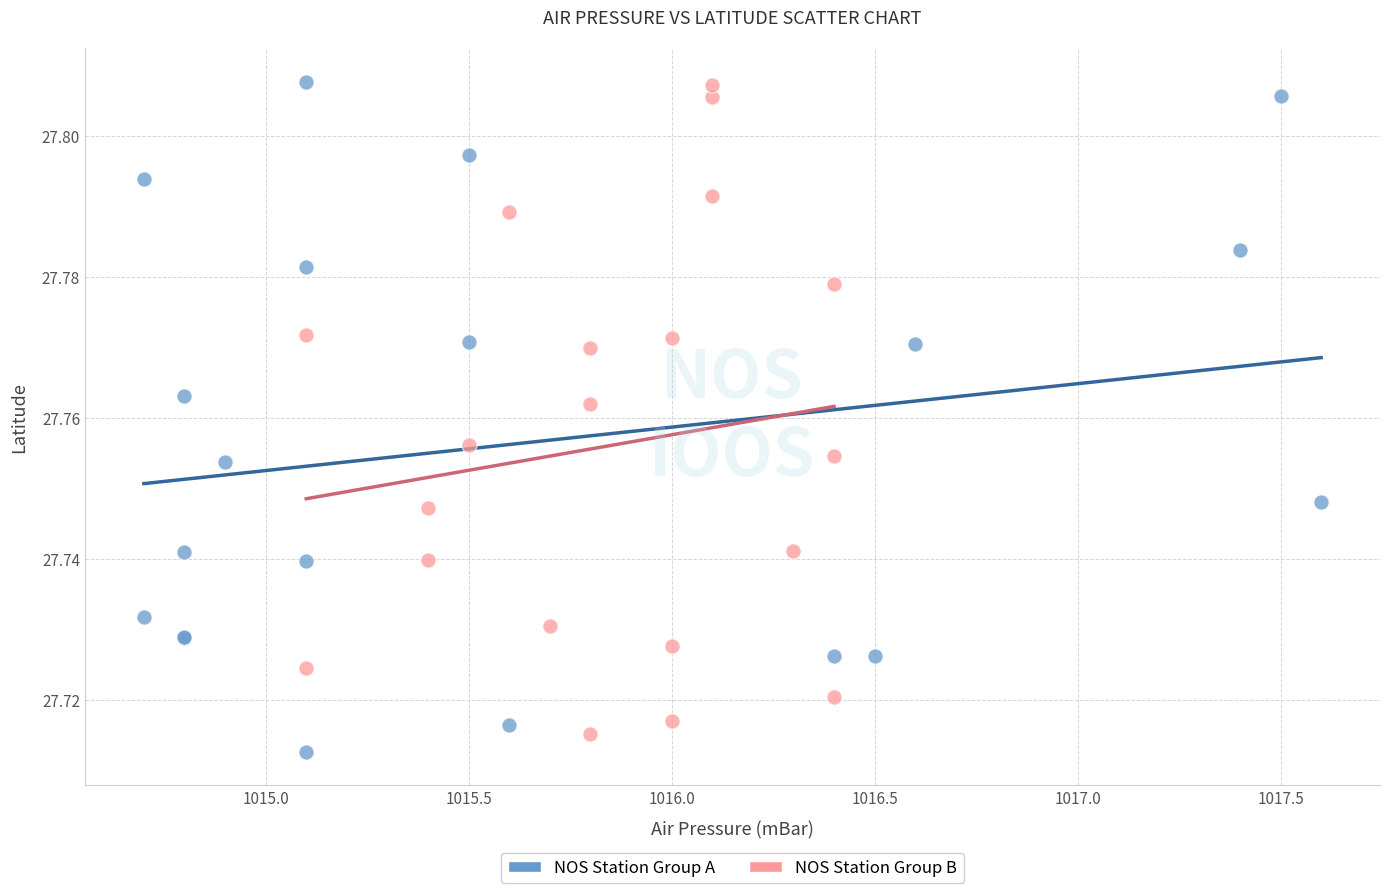

What are all the series names shown in the legend?

NOS Station Group A, NOS Station Group B